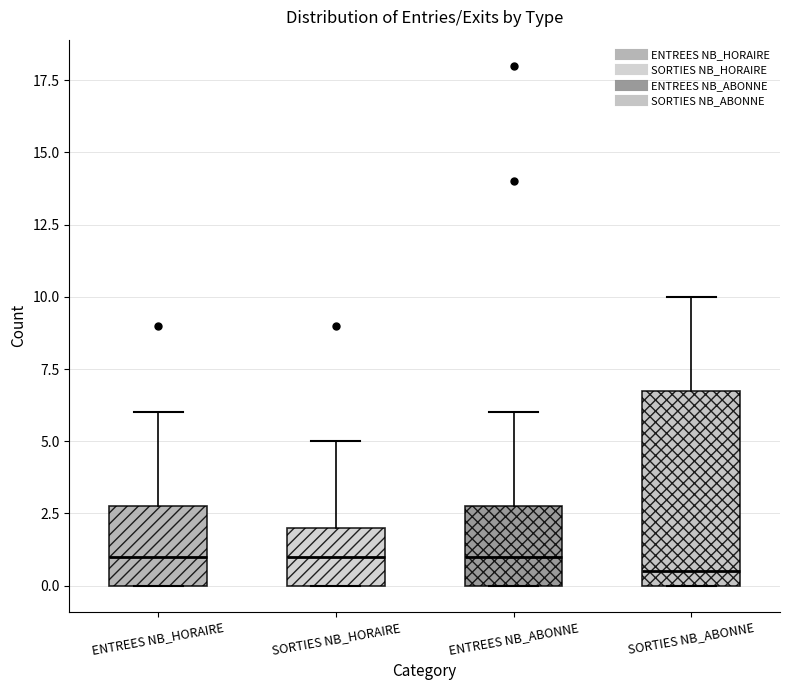

Which box has the lowest median line?

SORTIES NB_ABONNE